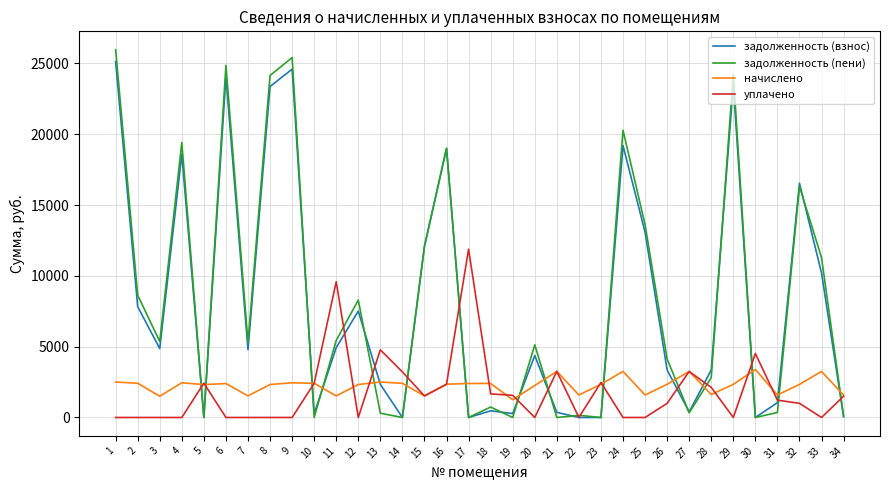

True or false: начислено has more than 2 interior local peaks.

True